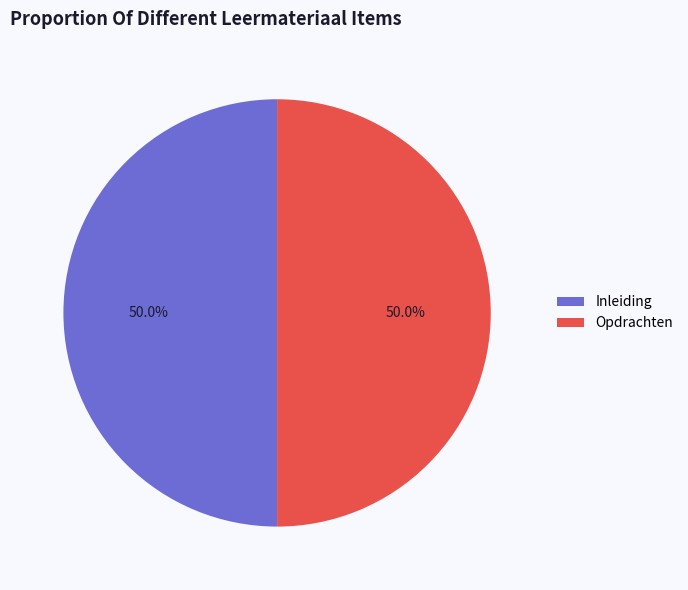

What percentage is NOT represented by Inleiding?

50.0%